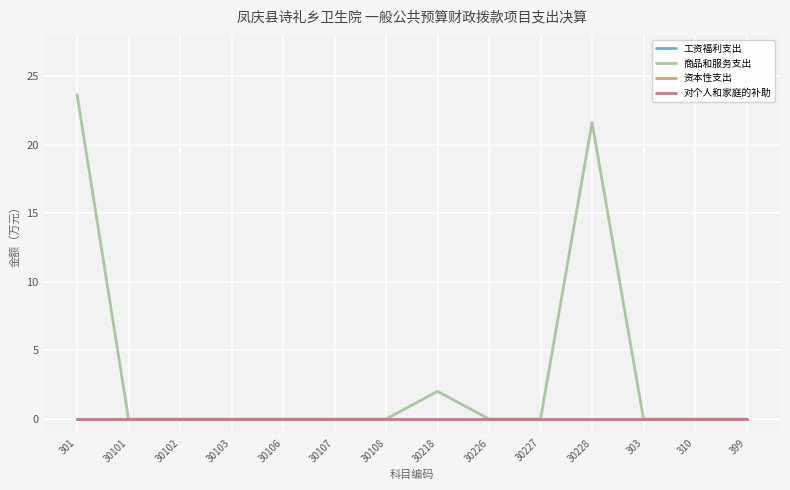

Which series has the largest range (max minus min)?

商品和服务支出